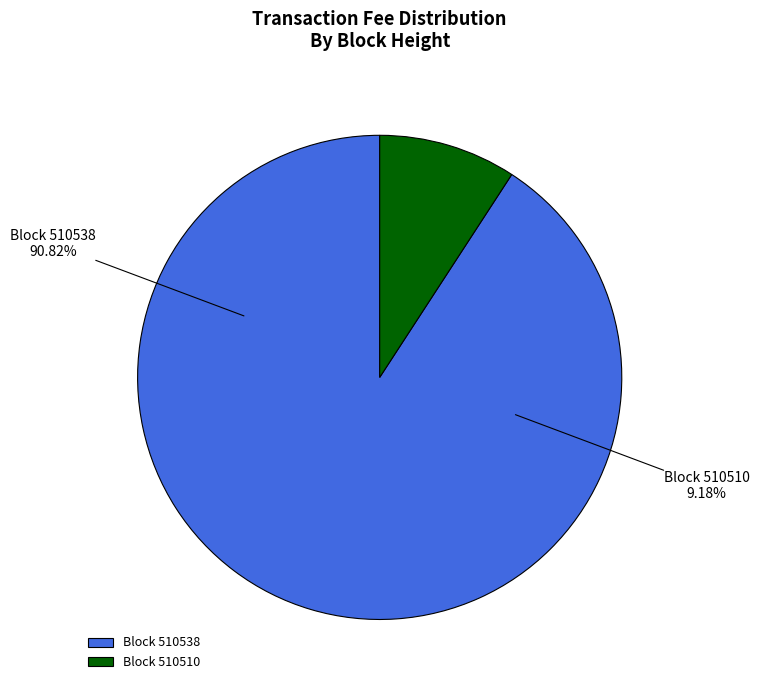

Rank the categories by value from lowest to highest.

510510, 510538